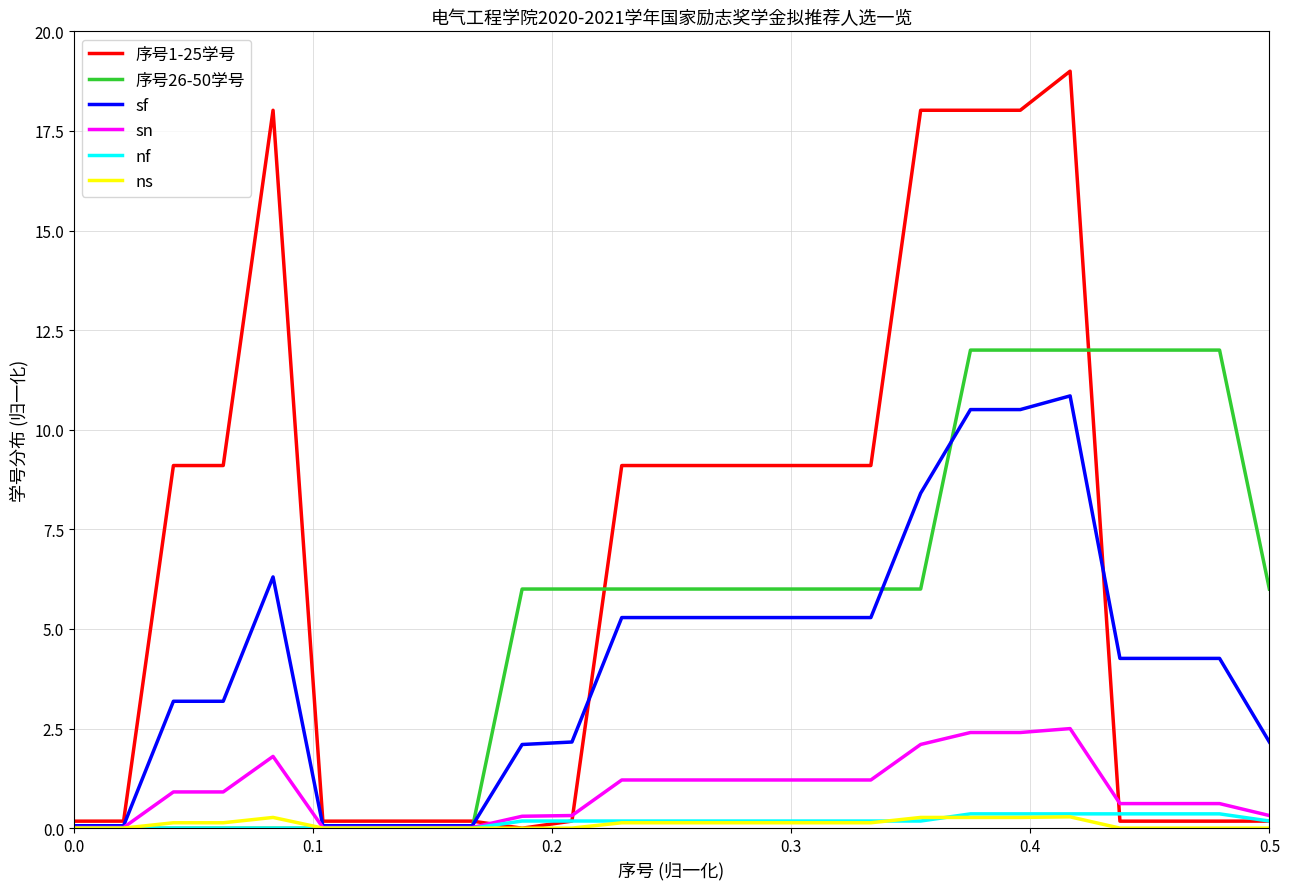

Which series has the largest total across all categories?

序号1-25学号